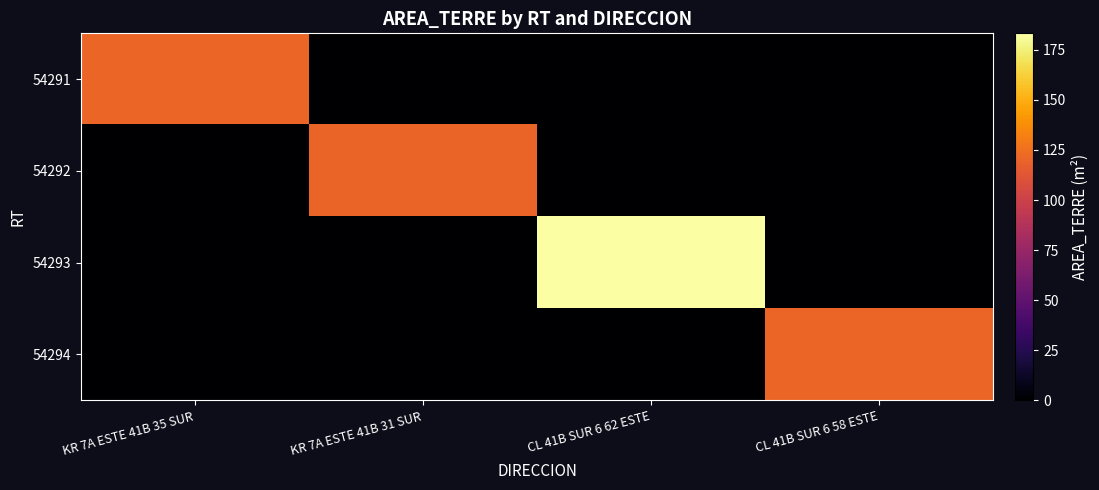

Which series changed the most between KR 7A ESTE 41B 35 SUR and CL 41B SUR 6 62 ESTE?

54293